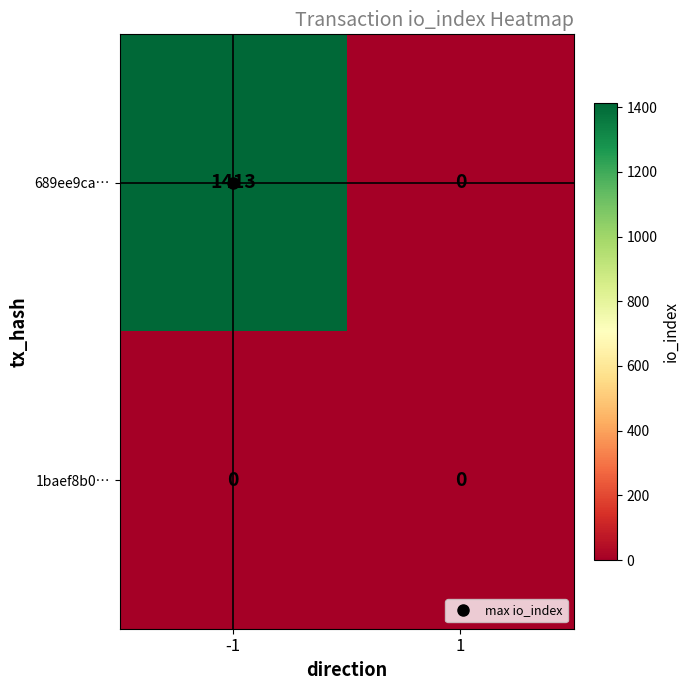

The value of 1baef8b0… at -1 is 0. True or false?

True